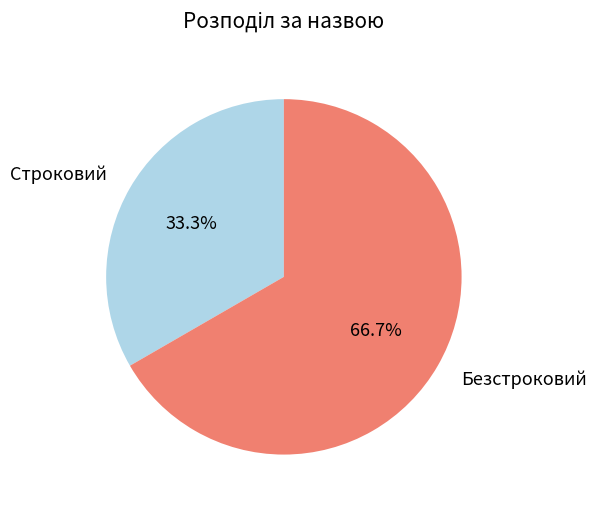

Rank the categories by value from lowest to highest.

Строковий, Безстроковий